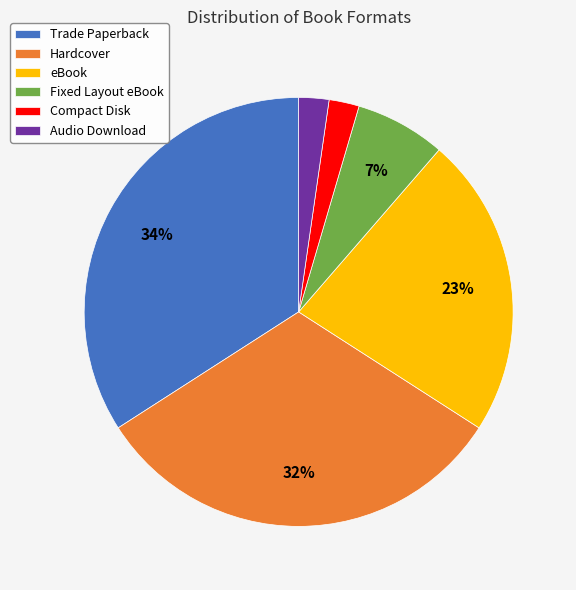

Which has a higher value, Fixed Layout eBook or Trade Paperback?

Trade Paperback